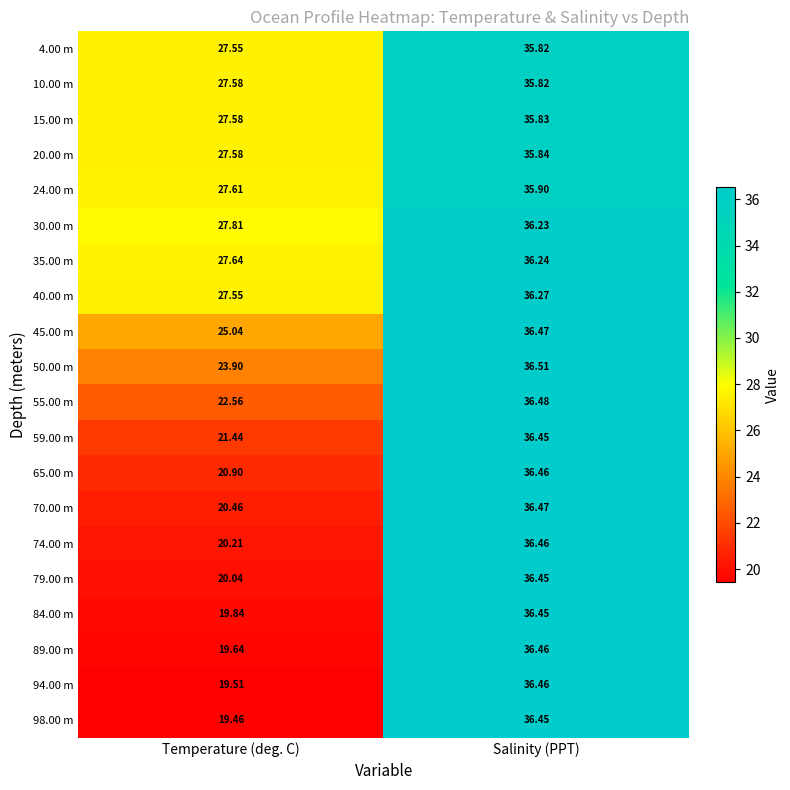

At how many categories does at least one series exceed 19?

2